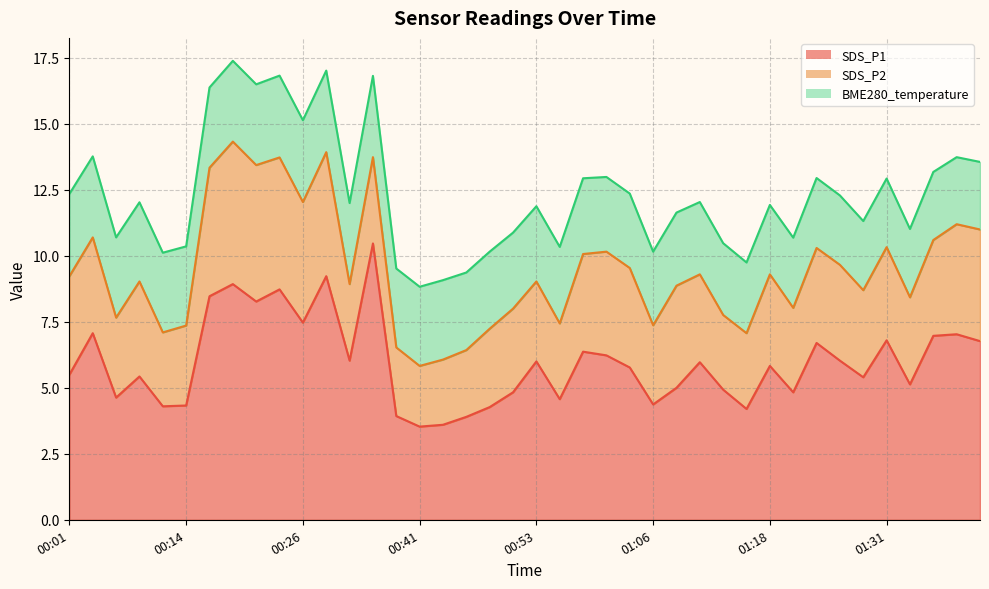

Which series has the widest spread of values?

SDS_P1